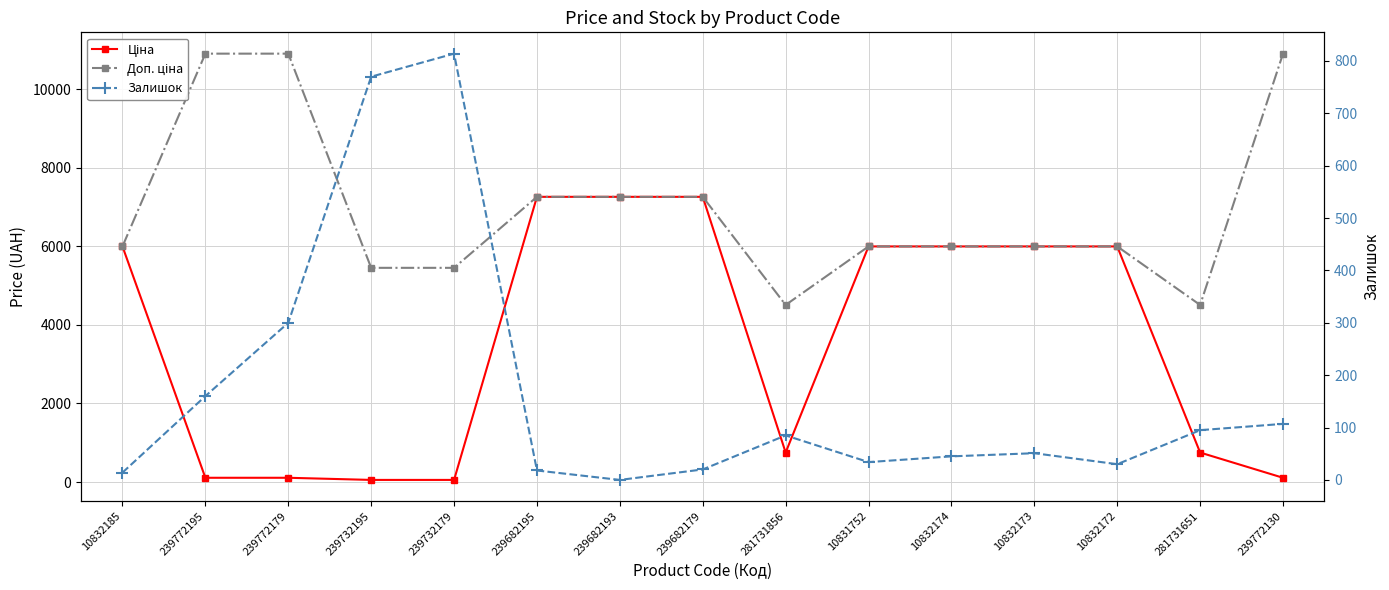

The value of Ціна at 239772195 is 109.0. True or false?

True